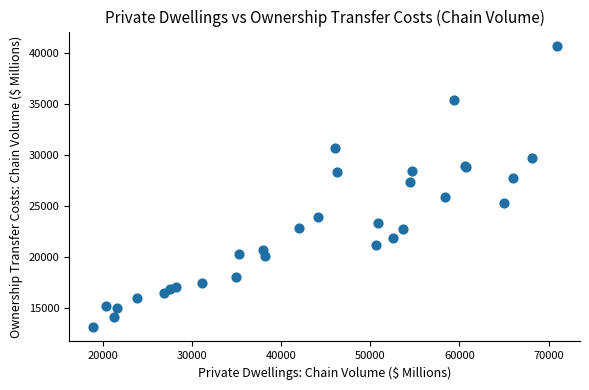

What Y value in the scatter plot is closest to 26919?

27398